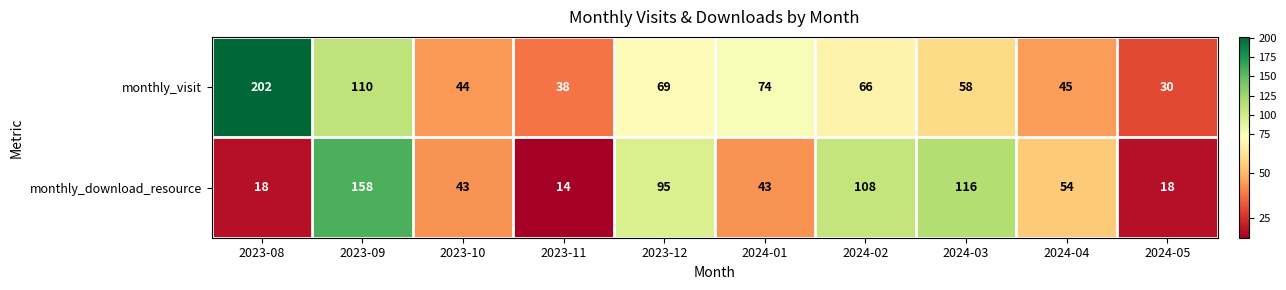

Where is monthly_download_resource nearest to the value 86?

2023-12